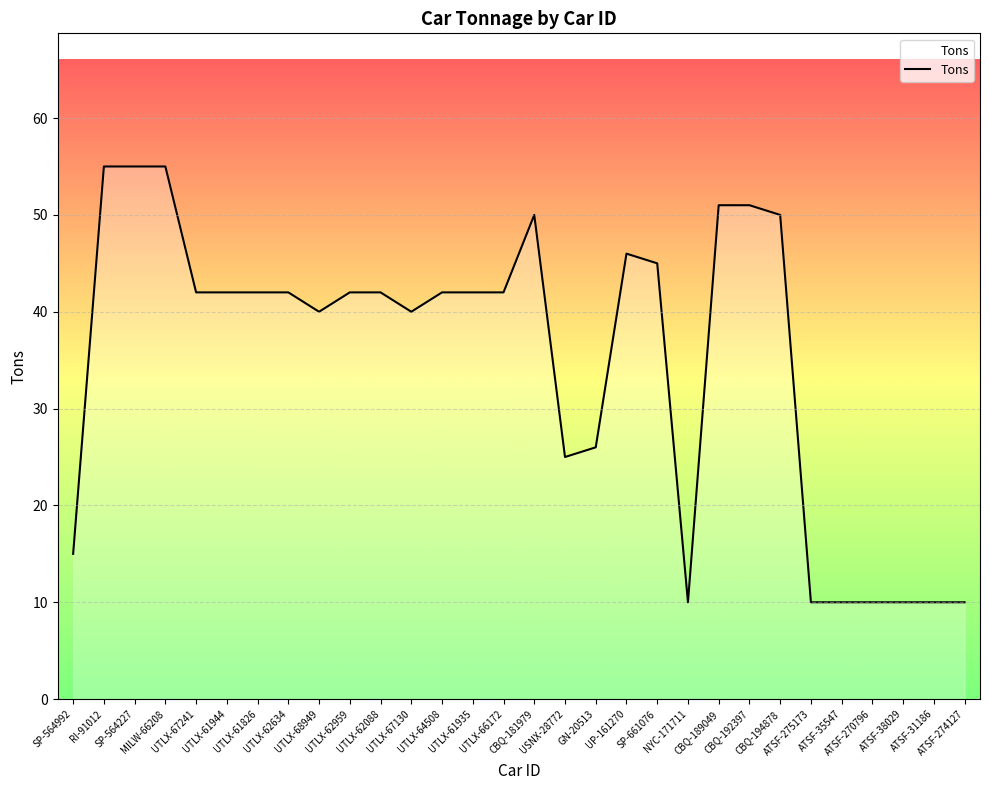

Reading left to right, list all the values displayed in this chart.

15	55	55	55	42	42	42	42	40	42	42	40	42	42	42	50	25	26	46	45	10	51	51	50	10	10	10	10	10	10